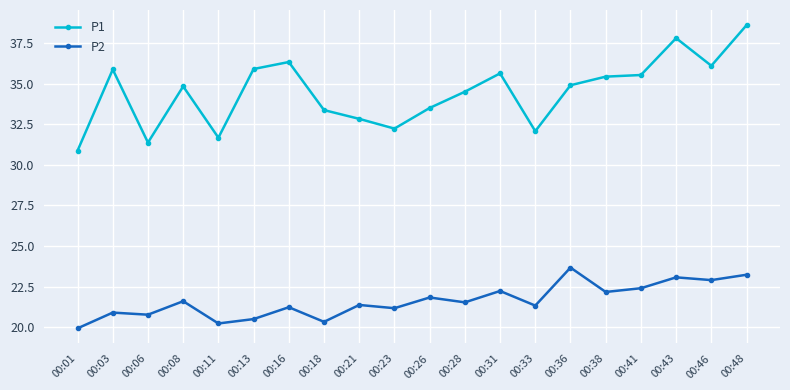

True or false: P2 and P1 intersect in this chart.

False